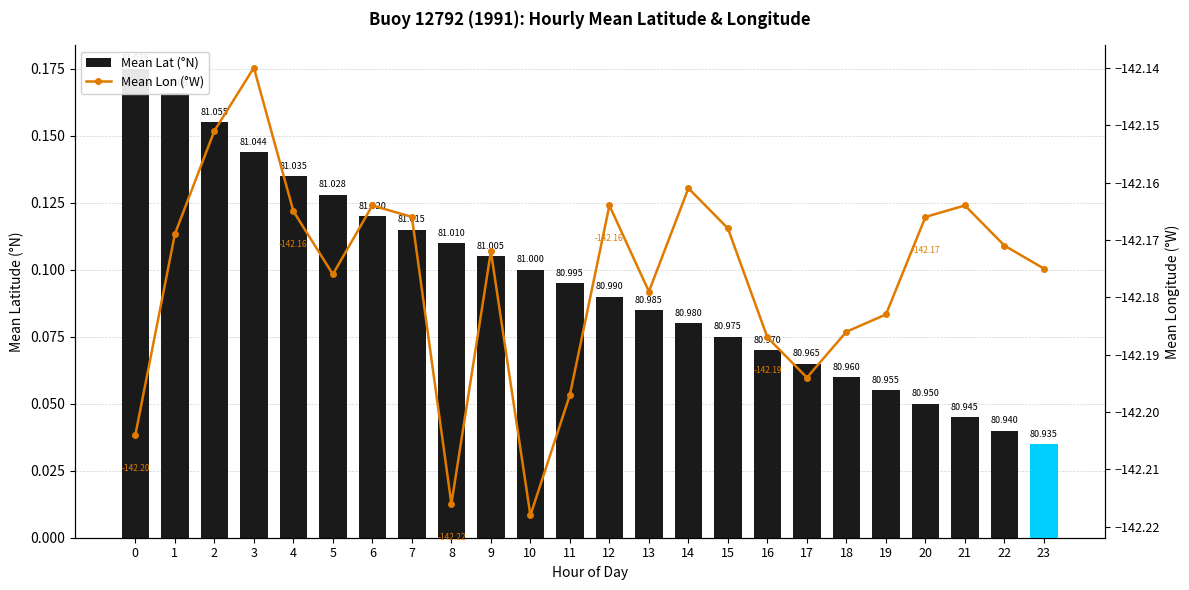

Reading left to right, what are all the values shown in this chart?

Mean Lat (°N): 0=0.2	1=0.2	2=0.2	3=0.1	4=0.1	5=0.1	6=0.1	7=0.1	8=0.1	9=0.1	10=0.1	11=0.1	12=0.1	13=0.1	14=0.1	15=0.1	16=0.1	17=0.1	18=0.1	19=0.1	20=0.0	21=0.0	22=0.0	23=0.0
Mean Lon (°W): 0=-142.2	1=-142.2	2=-142.2	3=-142.1	4=-142.2	5=-142.2	6=-142.2	7=-142.2	8=-142.2	9=-142.2	10=-142.2	11=-142.2	12=-142.2	13=-142.2	14=-142.2	15=-142.2	16=-142.2	17=-142.2	18=-142.2	19=-142.2	20=-142.2	21=-142.2	22=-142.2	23=-142.2